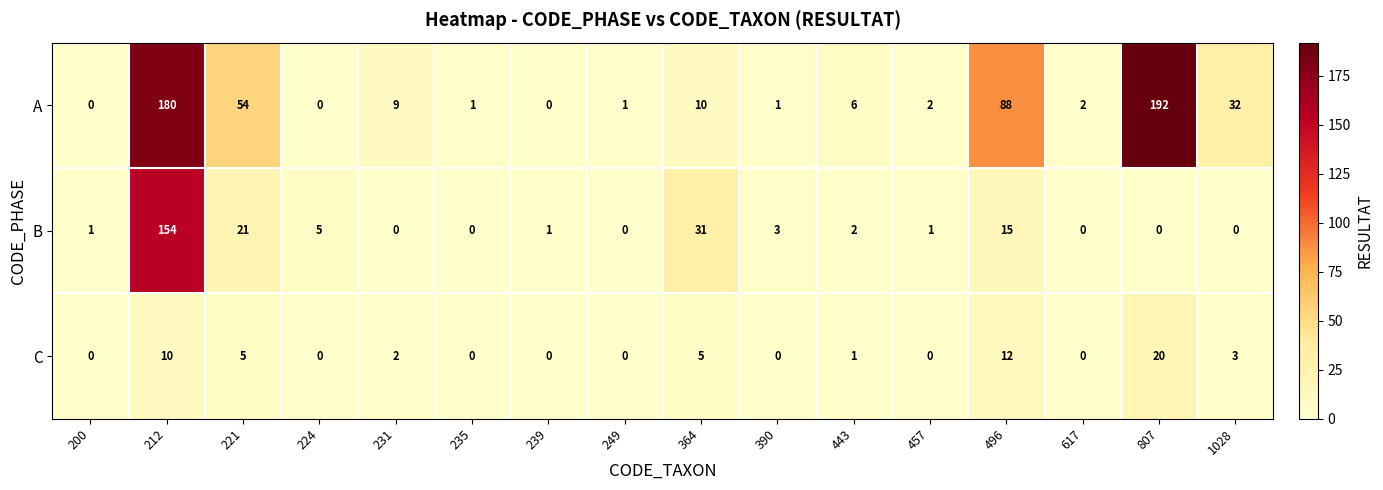

True or false: A has a value of 32 at 1028.

True